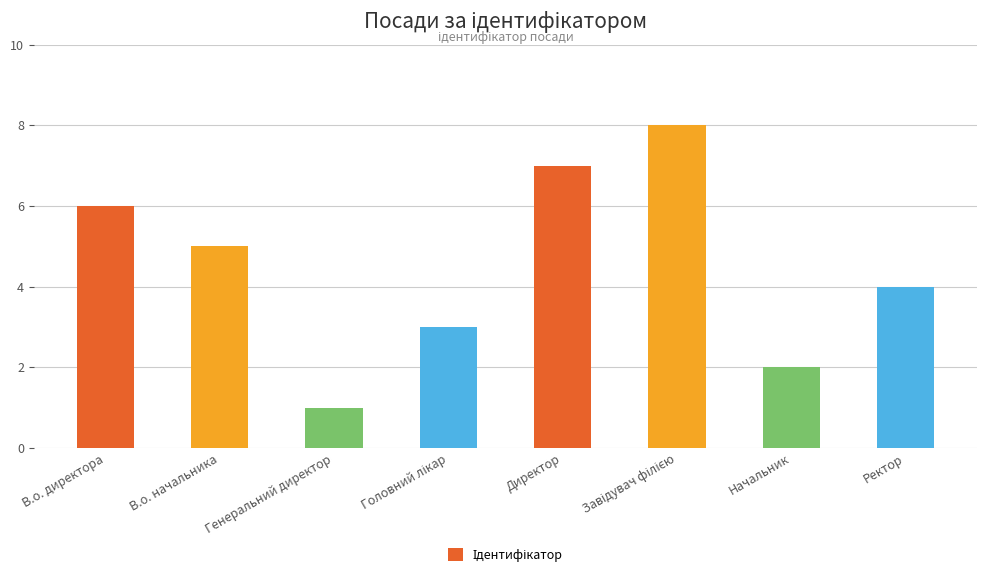

True or false: the data shows 6 at В.о. директора.

True